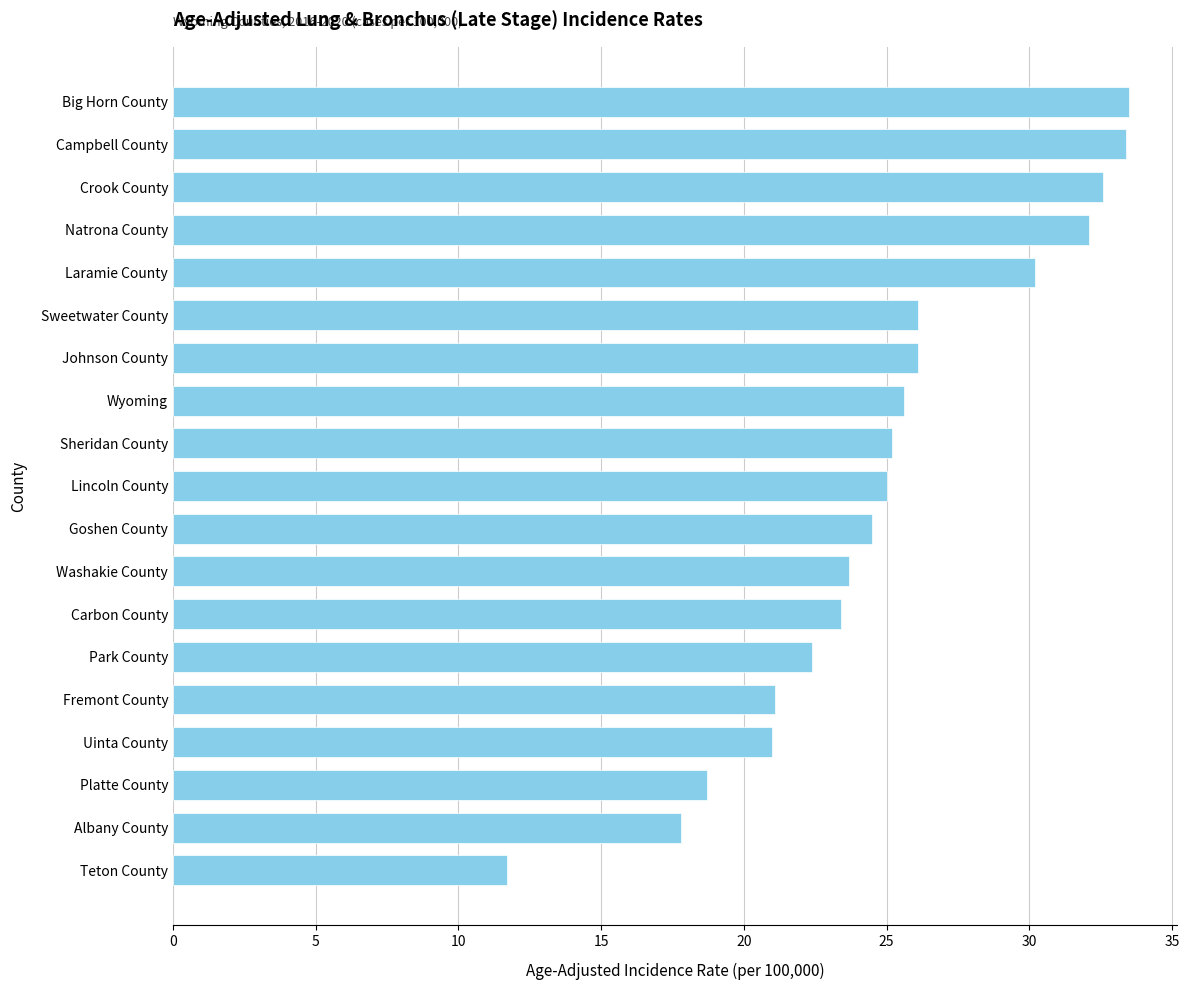

What is the minimum value shown in the chart?

11.7